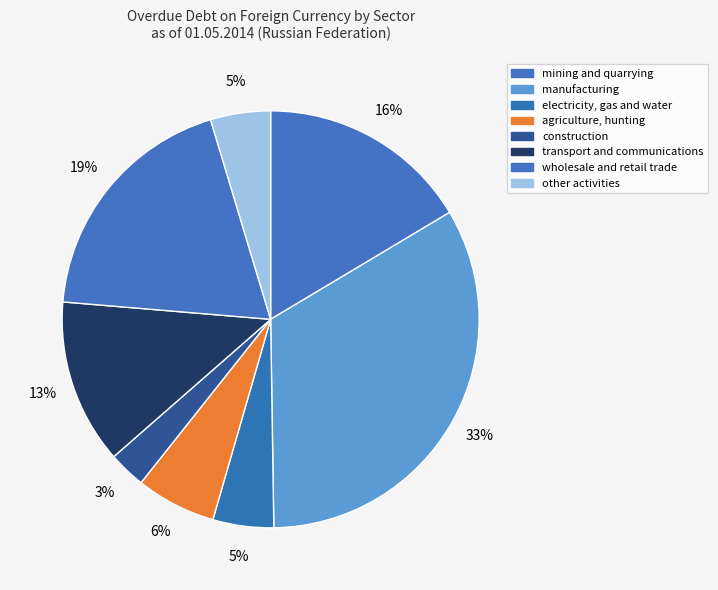

Combined, what portion of the pie is wholesale and retail trade and agriculture, hunting?

25.2%